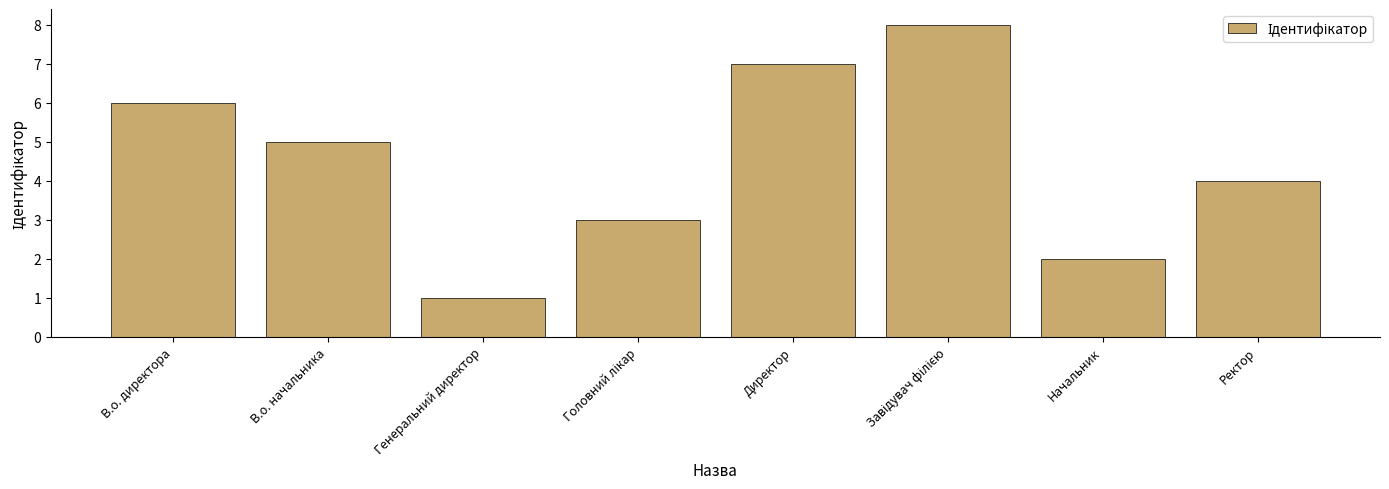

Between В.о. начальника and Ректор, which is larger?

В.о. начальника